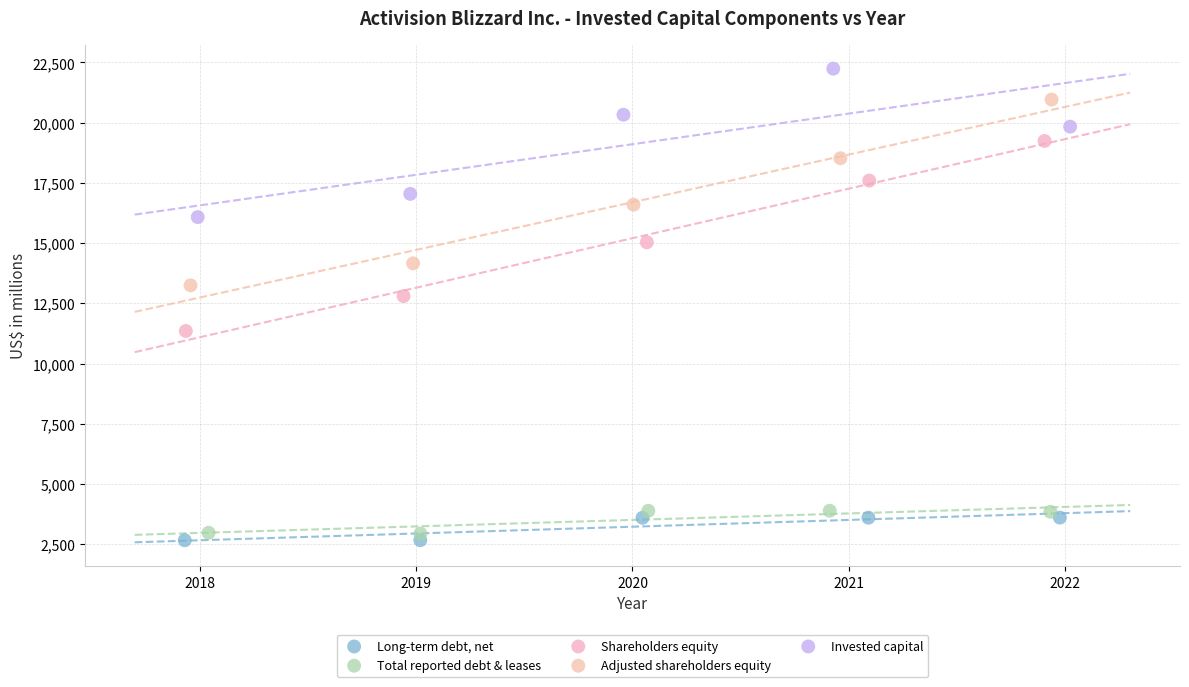

Which series has the widest spread of Y values?

Shareholders equity